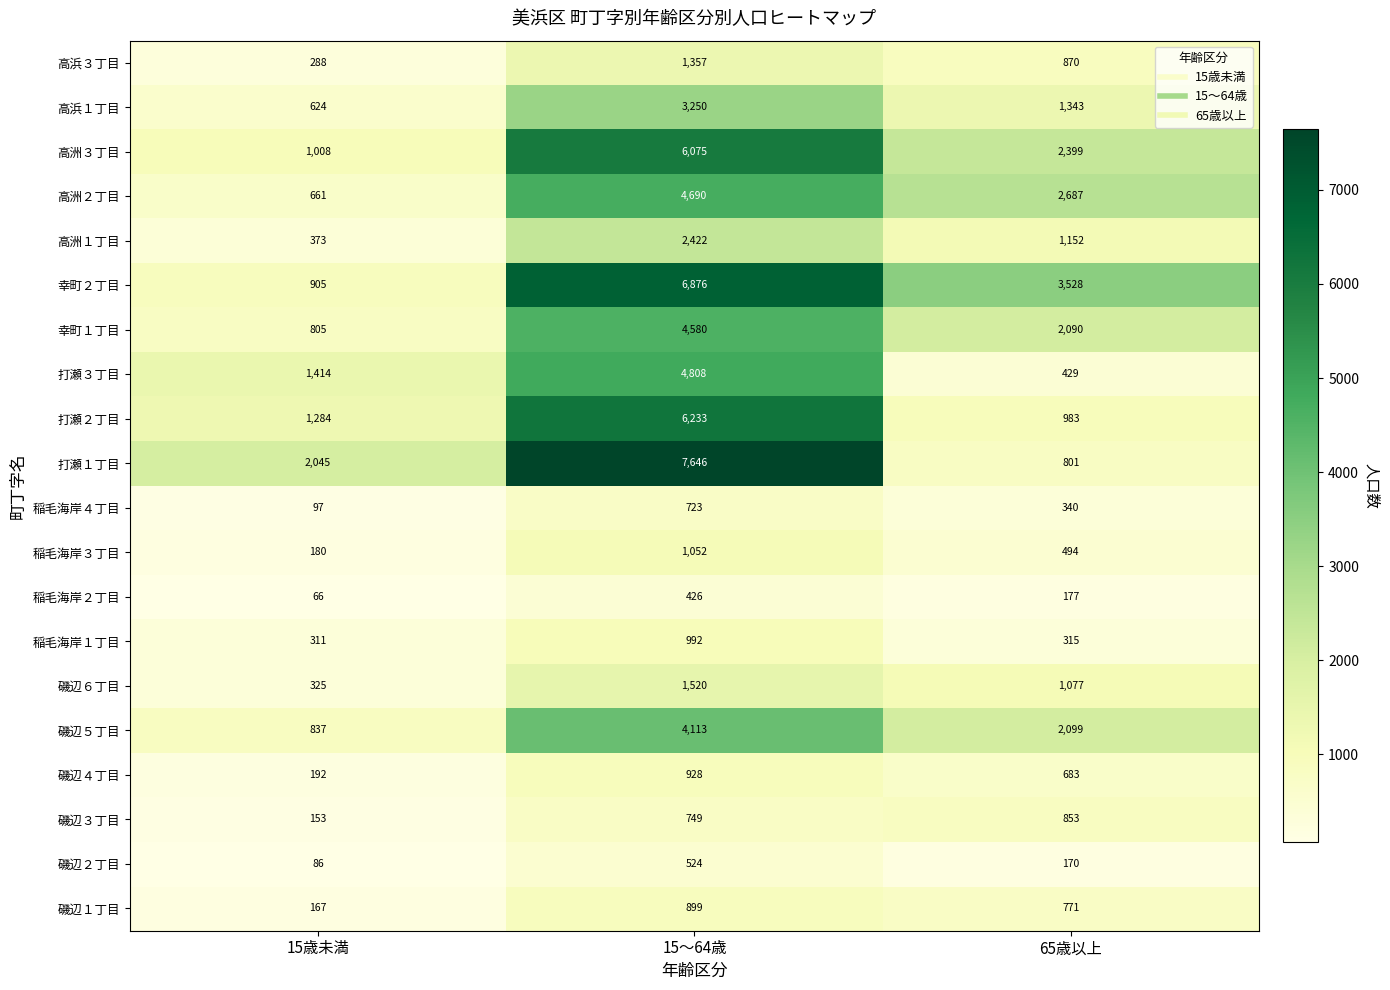

What is the average value of the 高浜３丁目 series?

838